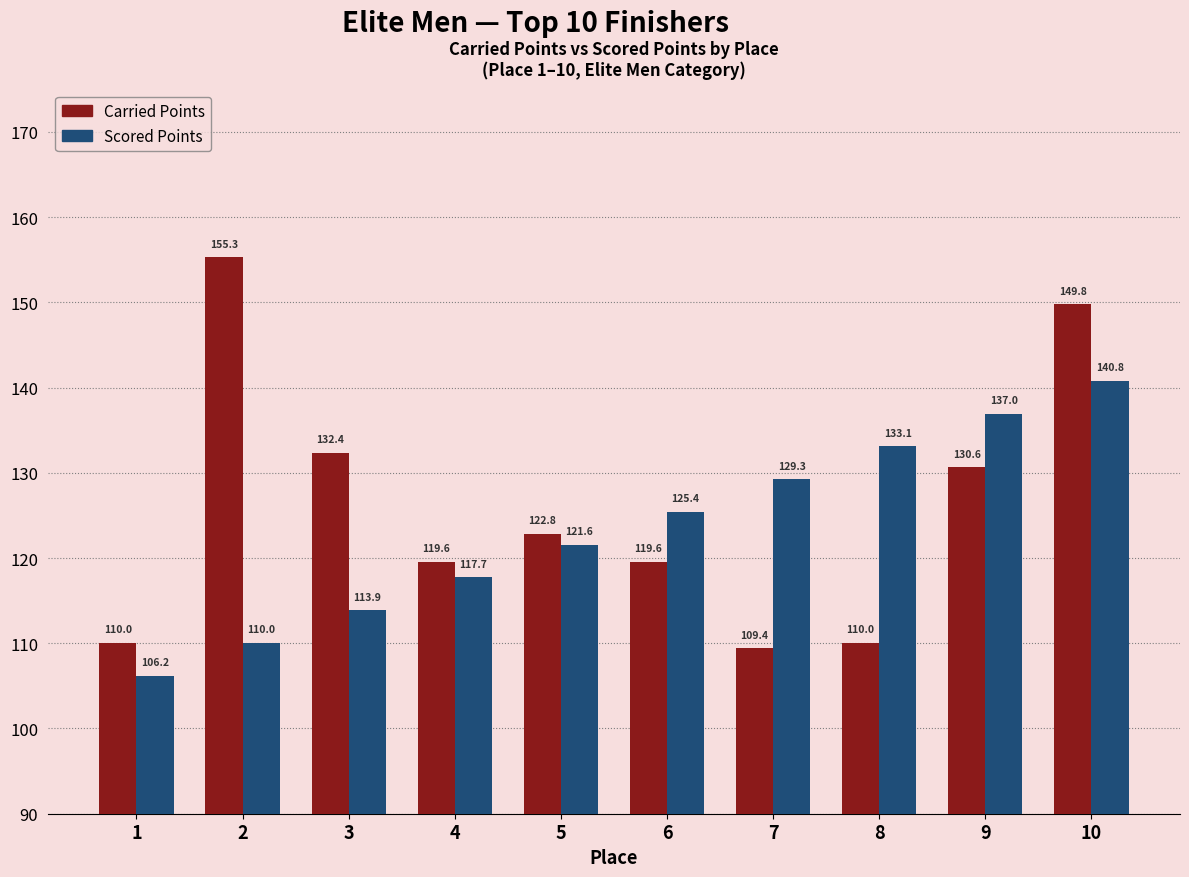

Which series changed the most between 3 and 5?

Carried Points